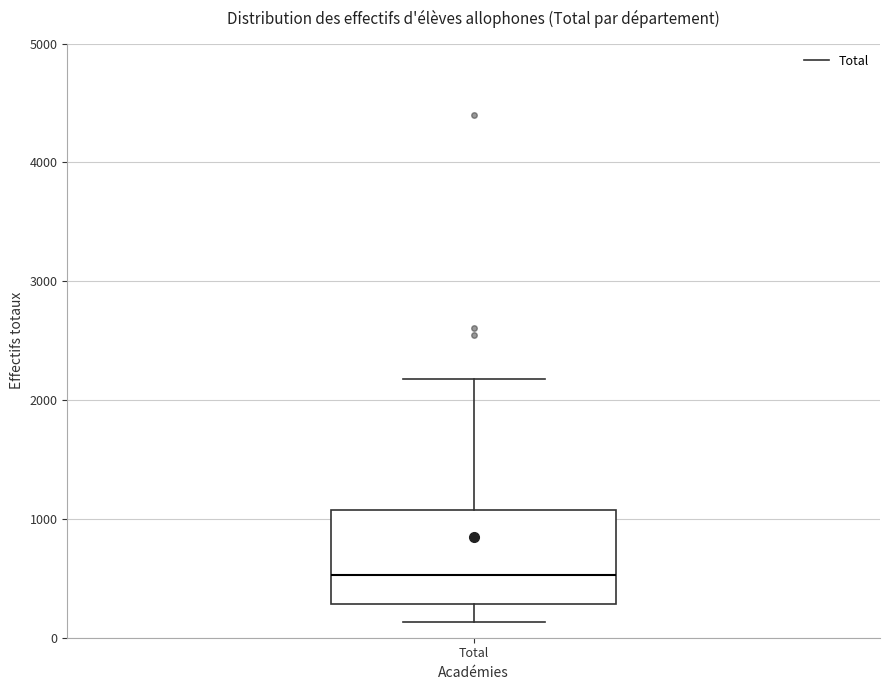

Read this box plot against the y-axis: the position of the median line, the range covered by the box, and the ends of both whiskers. The values are not printed on the chart, so give them approximately, as read against the axis.

median 500, box 300 to 1100, whiskers 100 to 2200